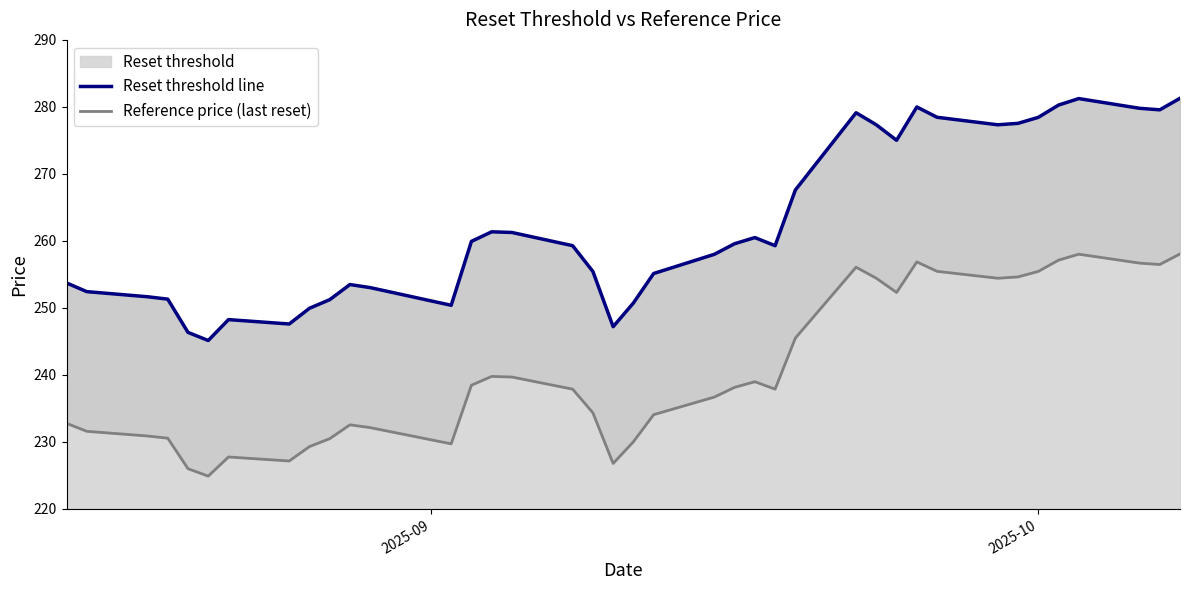

List the series in order of their overall mean, highest first.

Reset threshold line, Reference price (last reset)